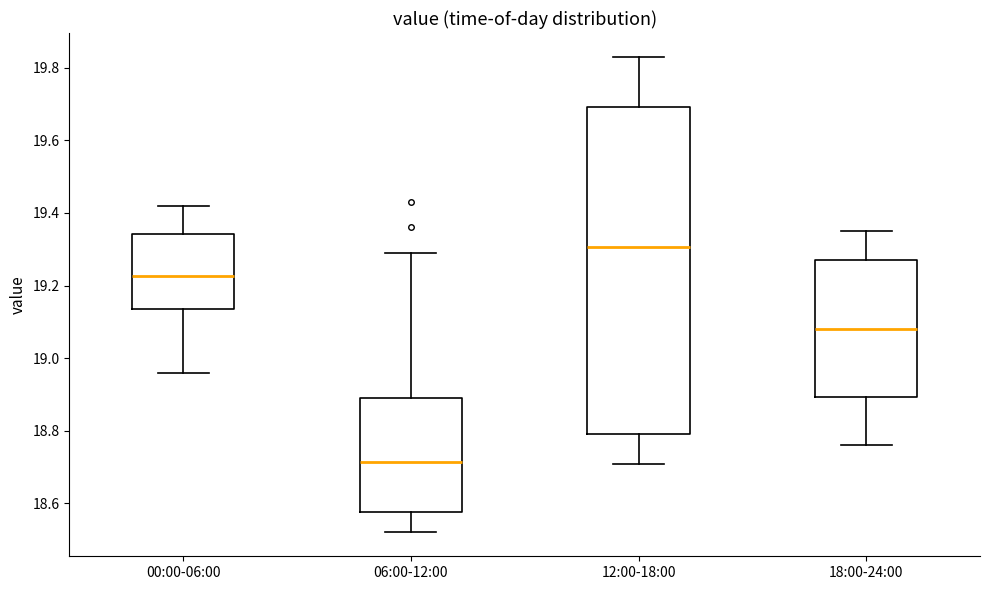

Reading left to right, read every box against the y-axis: the position of its median line, the range the box covers, and the ends of its whiskers. The values are not printed on the chart, so give them approximately, as read against the axis.

00:00-06:00: median 19.22, box 19.14 to 19.34, whiskers 18.96 to 19.42
06:00-12:00: median 18.72, box 18.58 to 18.90, whiskers 18.52 to 19.30
12:00-18:00: median 19.30, box 18.80 to 19.70, whiskers 18.72 to 19.84
18:00-24:00: median 19.08, box 18.90 to 19.28, whiskers 18.76 to 19.36